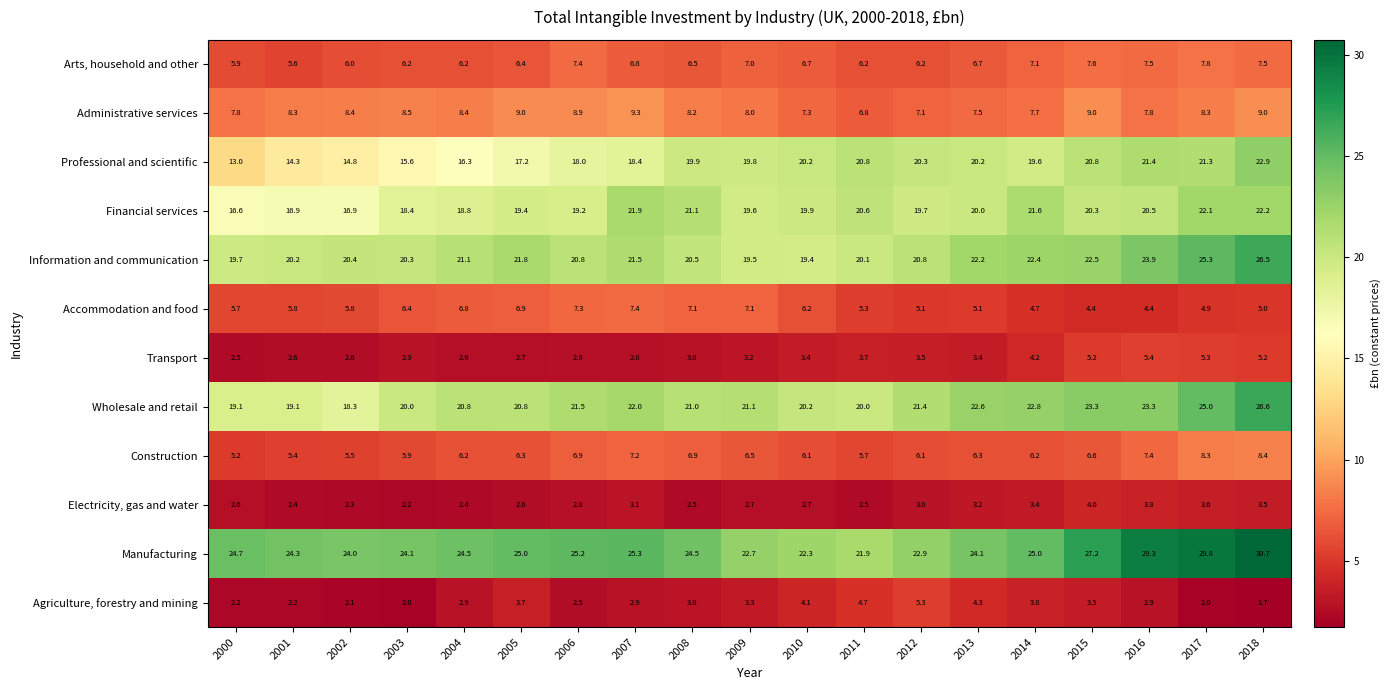

Is it true that Arts, household and other equals 6.2 at 2004?

True